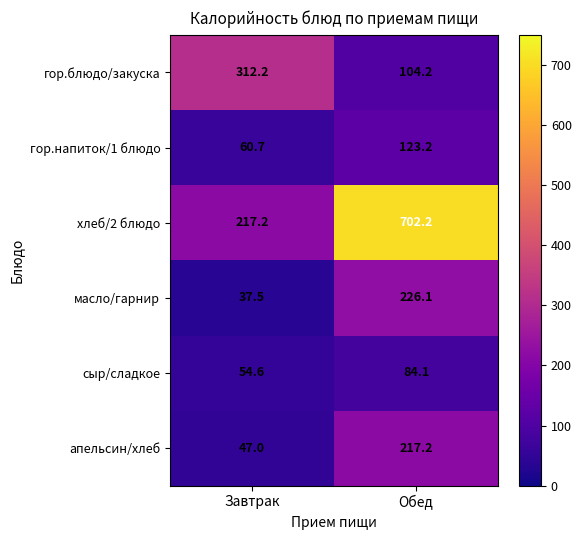

At how many categories does at least one series exceed 526?

1